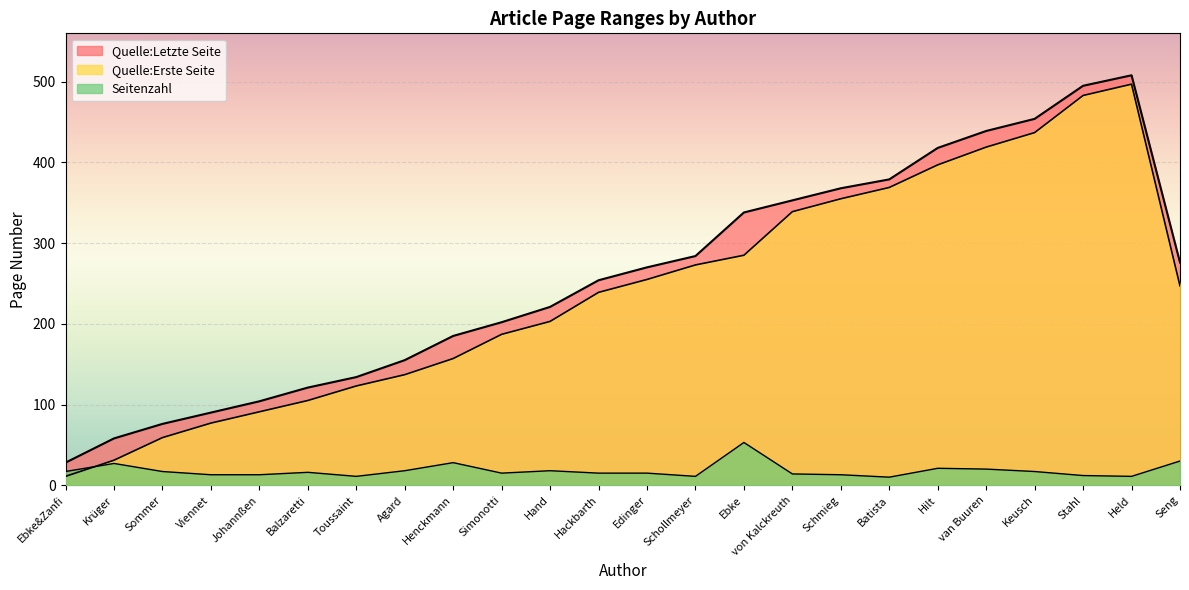

What is the highest value of the Quelle:Erste Seite series?

497